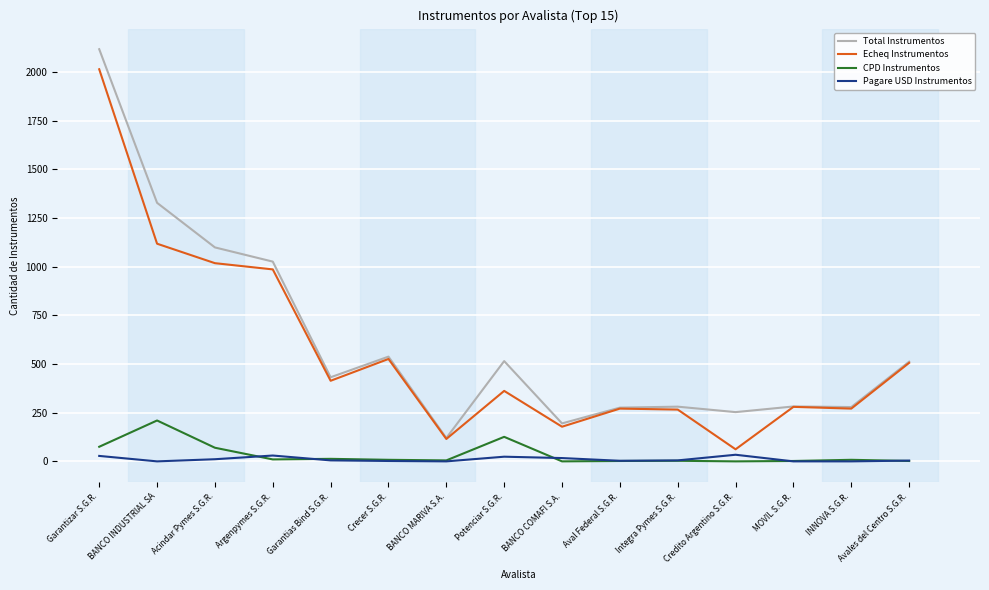

At which category does Echeq Instrumentos reach its first local peak?

Crecer S.G.R.